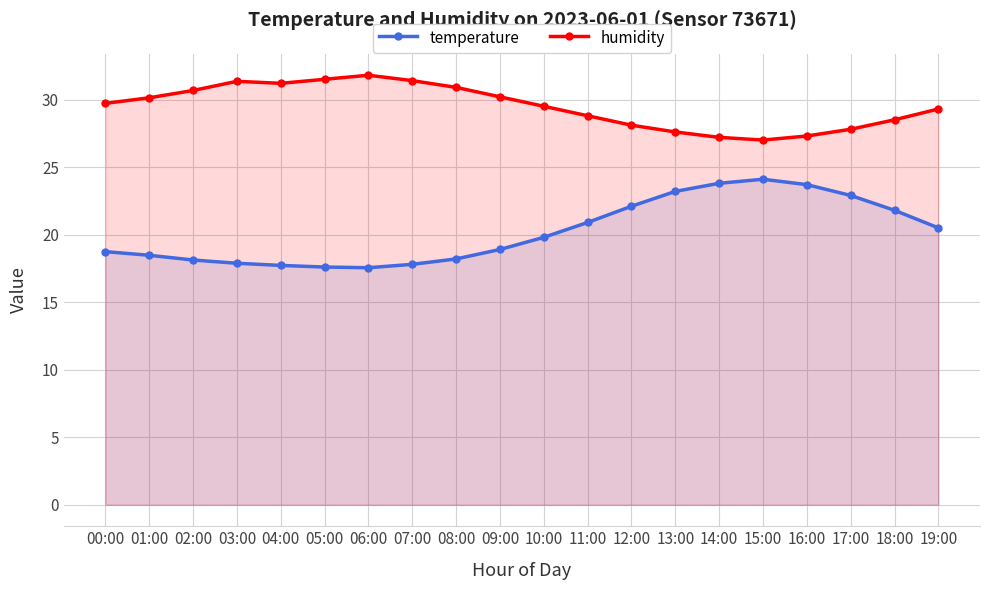

List the labels in order of temperature value, largest first.

15:00, 14:00, 16:00, 13:00, 17:00, 12:00, 18:00, 11:00, 19:00, 10:00, 09:00, 00:00, 01:00, 08:00, 02:00, 03:00, 07:00, 04:00, 05:00, 06:00